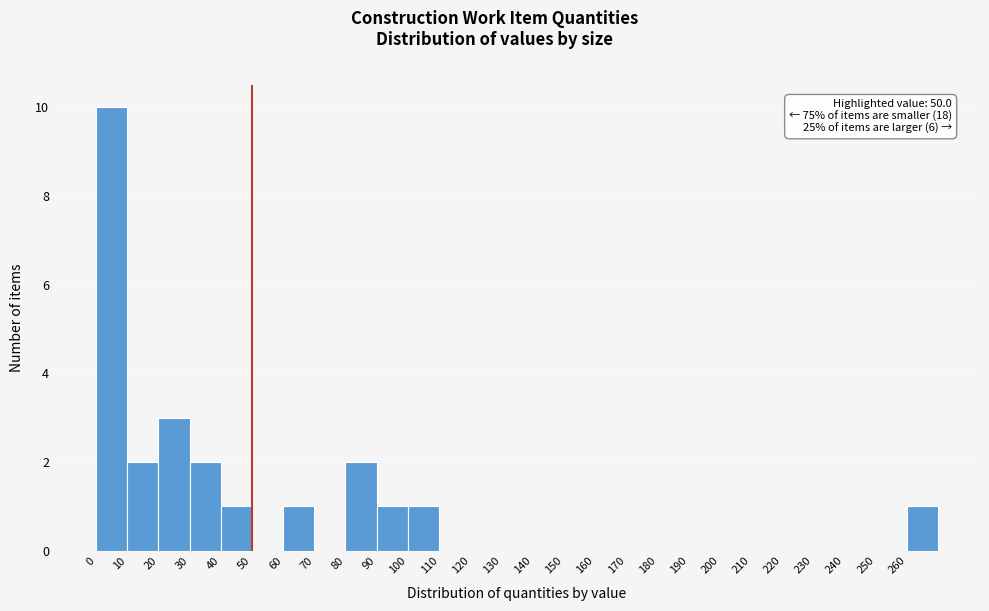

Over which range of the x-axis is the bar tallest?

0 to 10